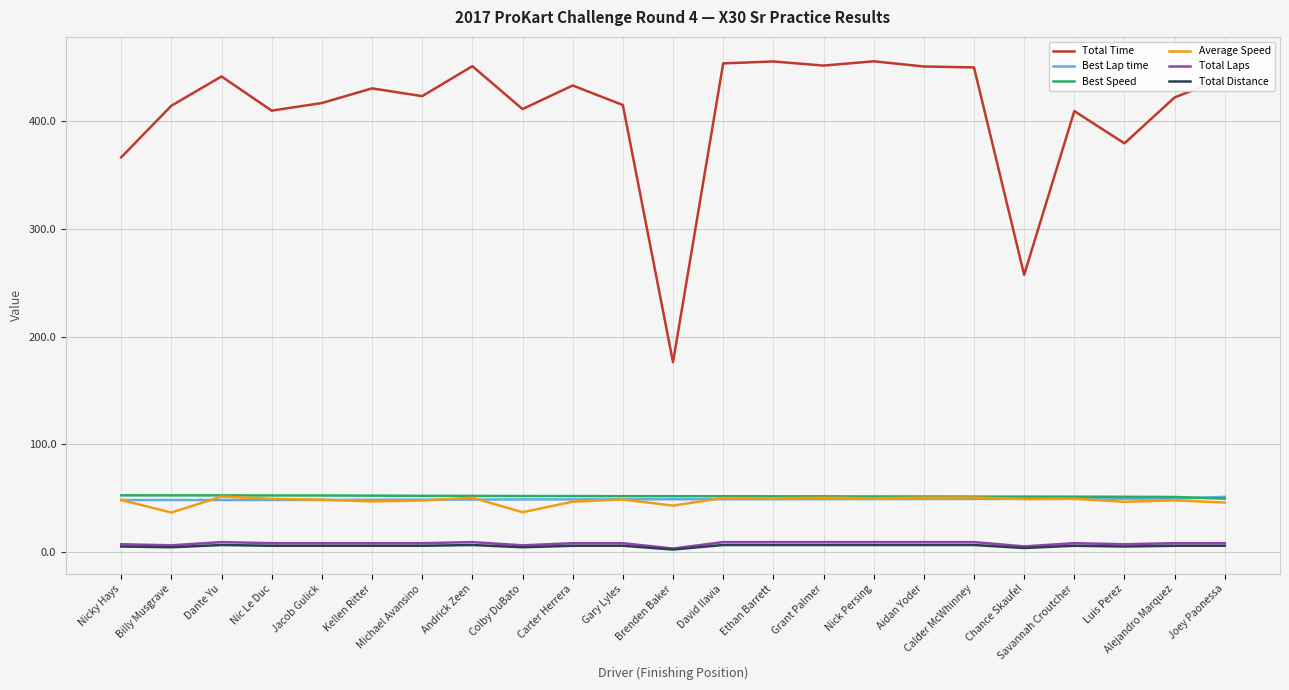

At how many categories does at least one series exceed 92?

23